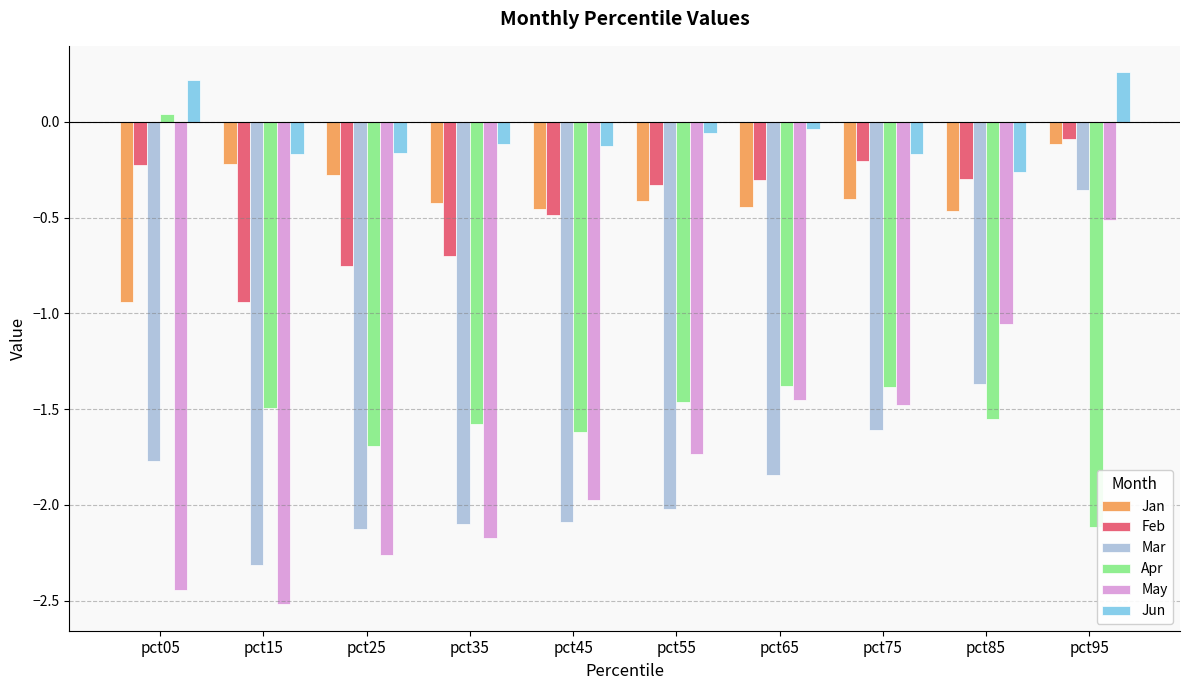

Which series has the largest range (max minus min)?

Apr